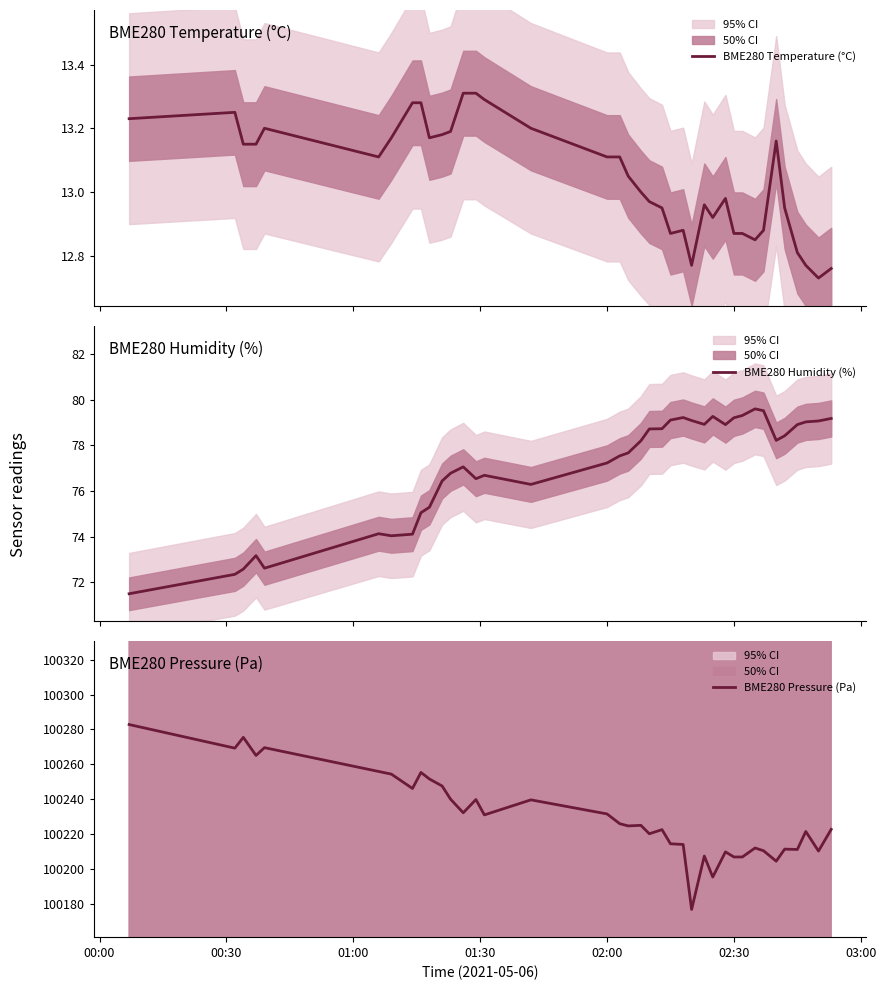

Is the value of BME280 Temperature (°C) at 00:00 greater than the value of BME280 Pressure (Pa) at 02:00?

No